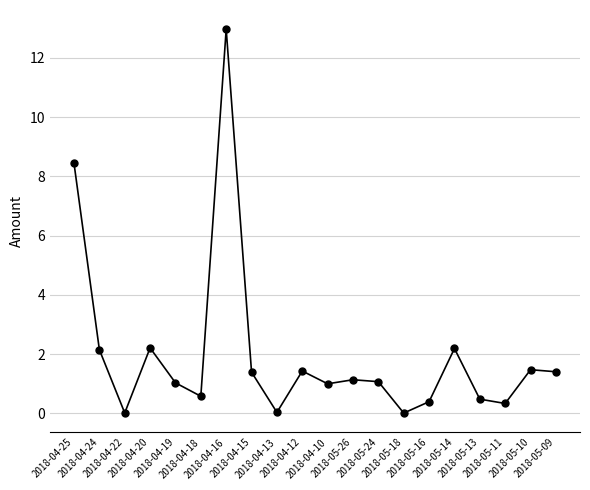

Where is the first local maximum?

2018-04-20